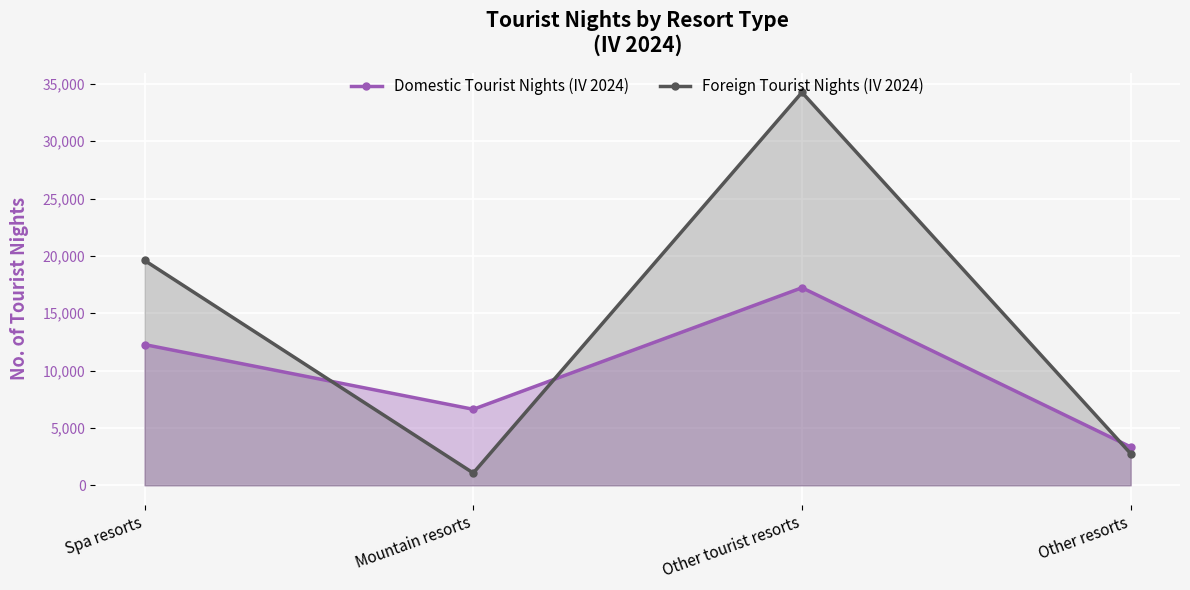

Rank the series by their average value, from highest to lowest.

Foreign Tourist Nights (IV 2024), Domestic Tourist Nights (IV 2024)